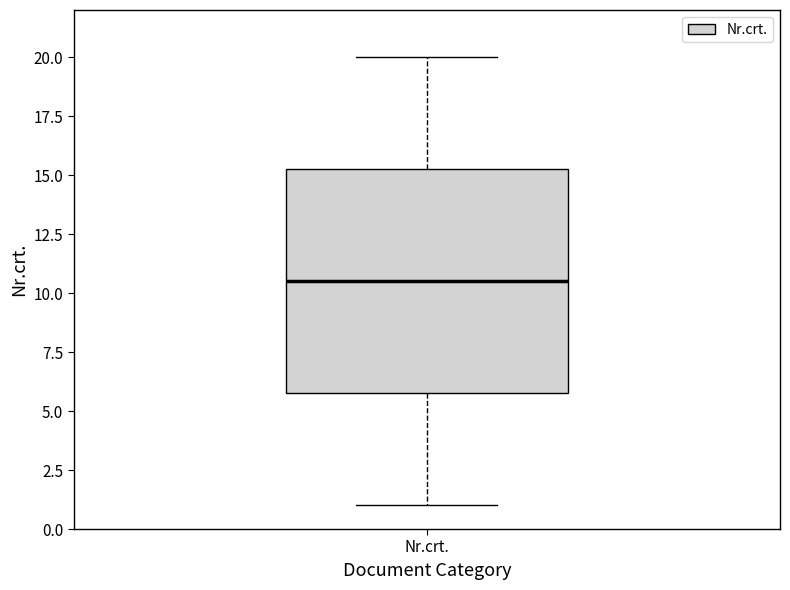

Transcribe this box plot: give where the median line is, the range the box spans, and where the two whiskers end, as read against the y-axis. The values are not printed on the chart, so give them approximately, as read against the axis.

median 10.5, box 6.0 to 15.5, whiskers 1.0 to 20.0